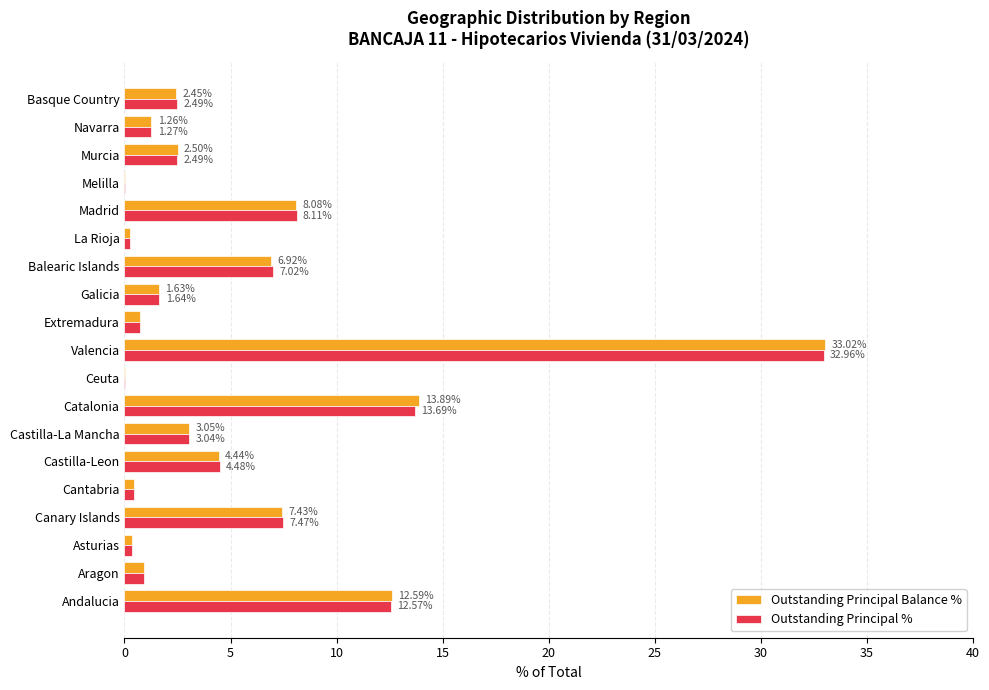

How many data points in Outstanding Principal Balance % are above 2?

10